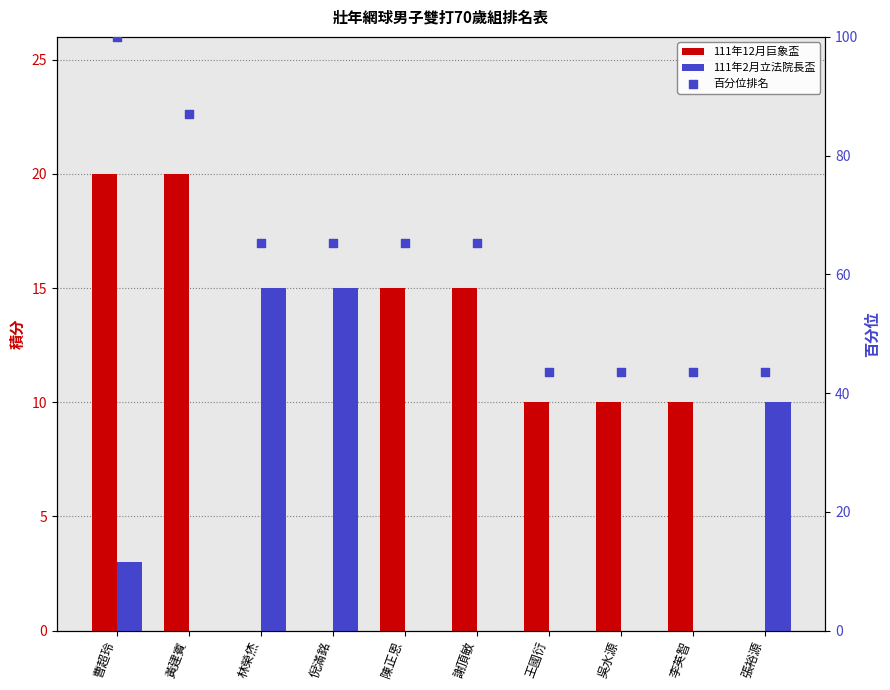

Which series has the widest spread of Y values?

百分位排名